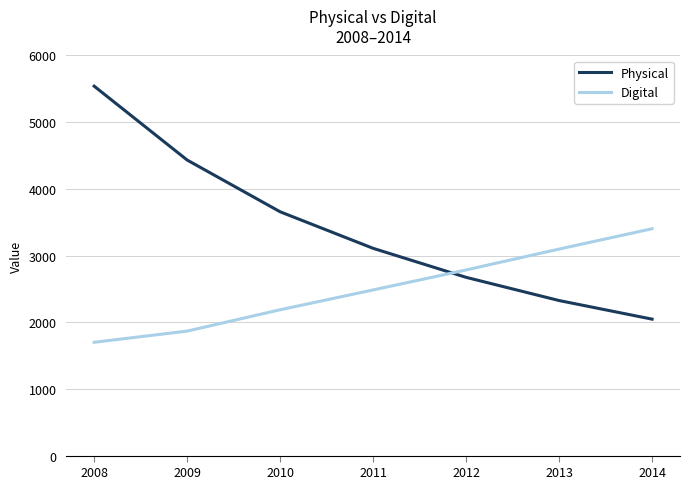

Which series ends up on top after the final intersection of Physical and Digital?

Digital